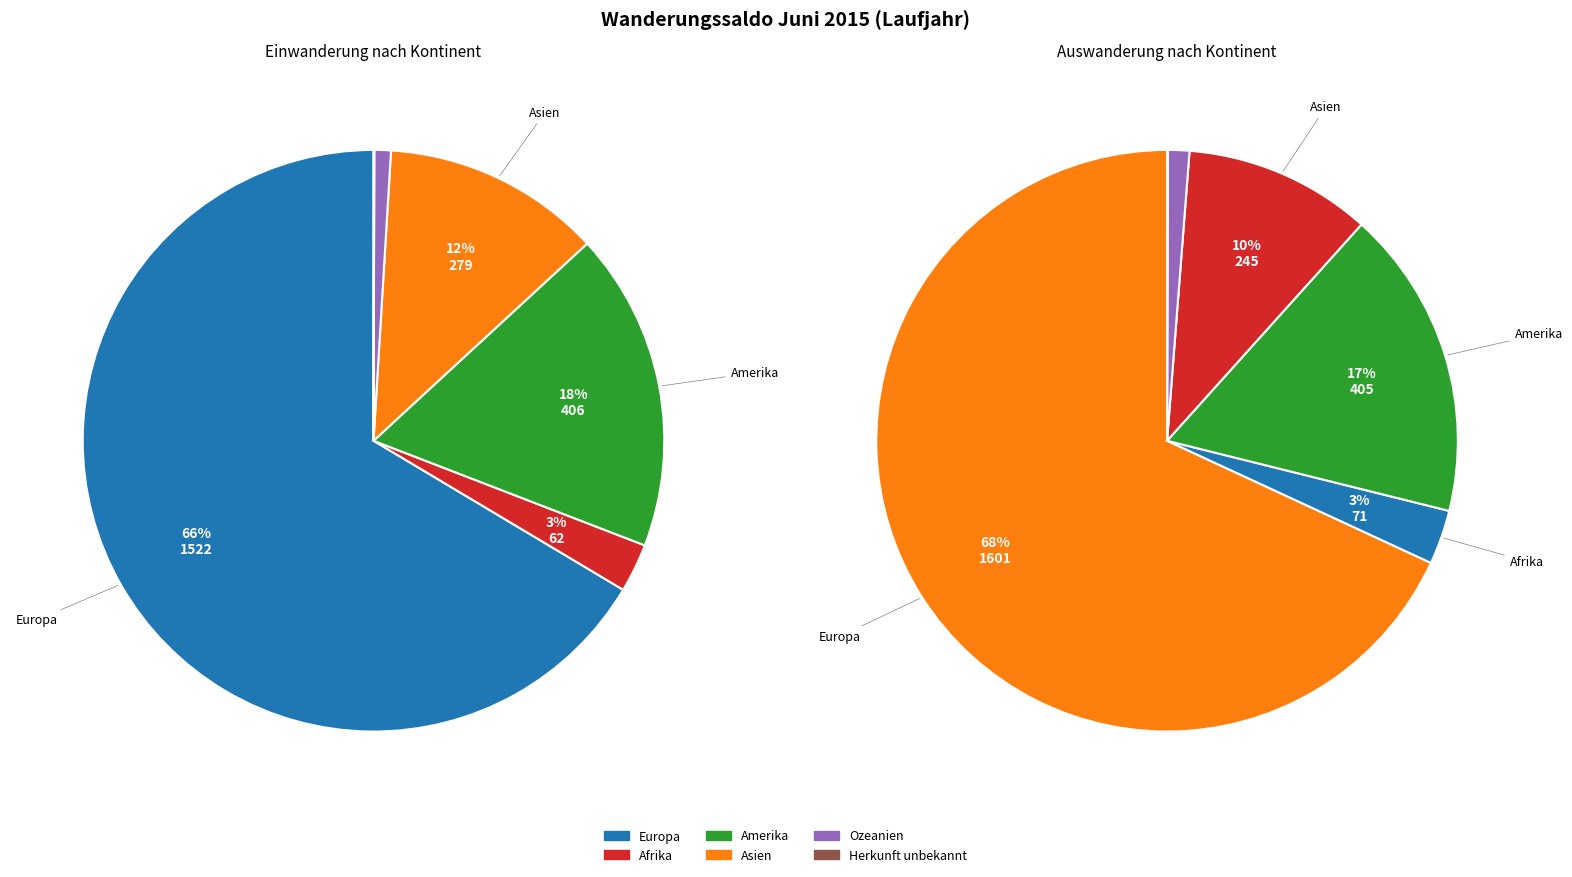

How many slices are in this pie chart?

6